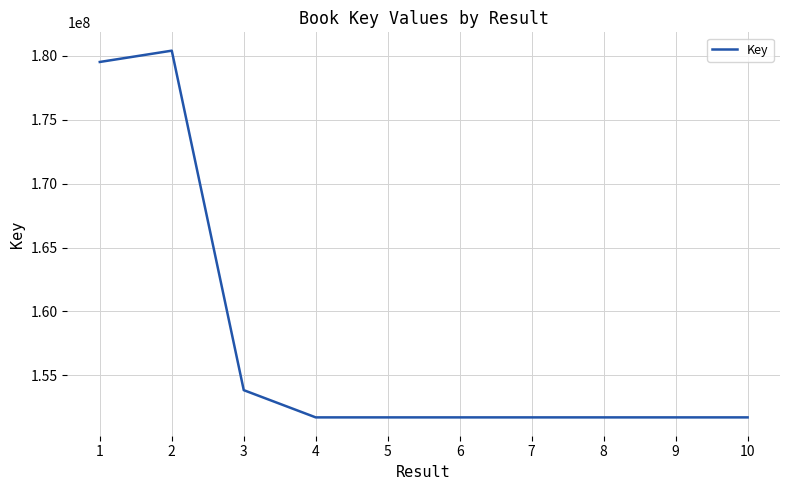

What is the difference between the values at 5 and 1?

27804164